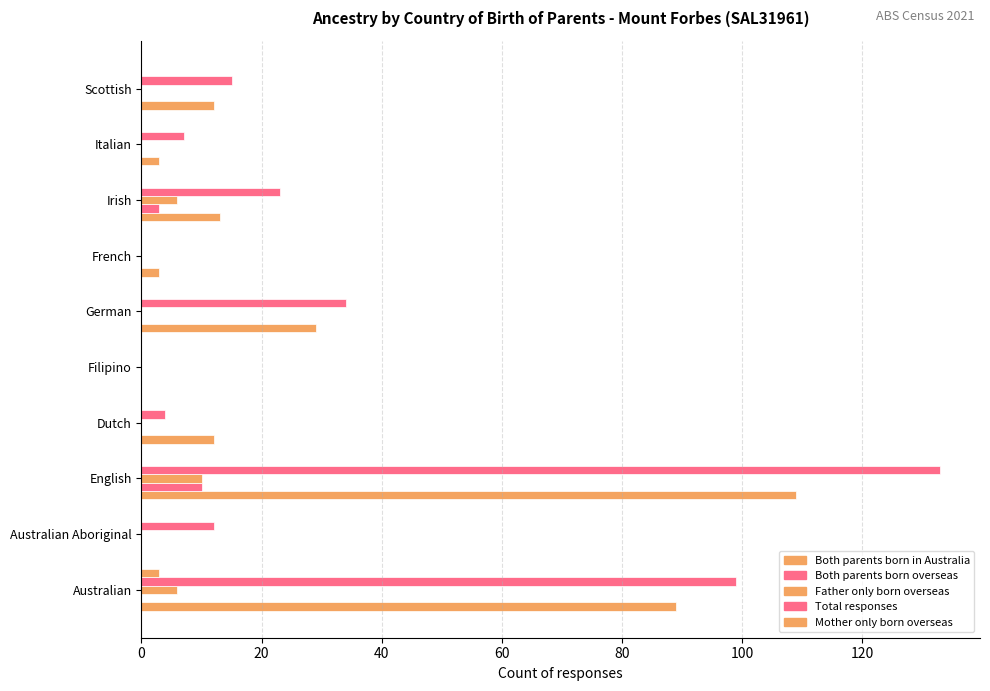

How many series are shown in this chart?

5